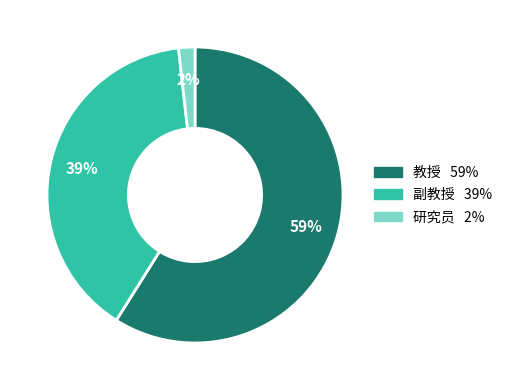

Which category has the biggest portion of the pie?

教授